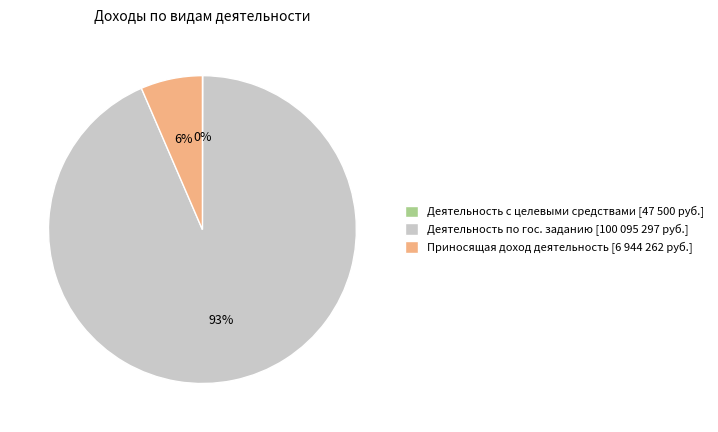

Is there a majority slice in this chart?

Yes